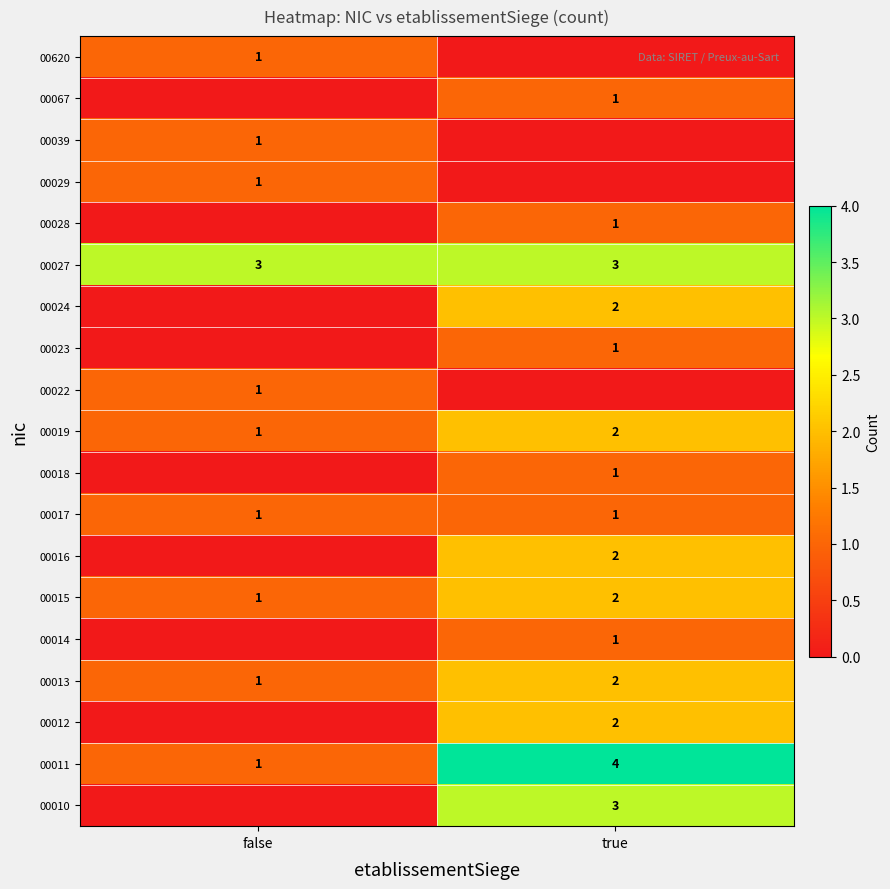

At which label is 00015 closest to 1?

false